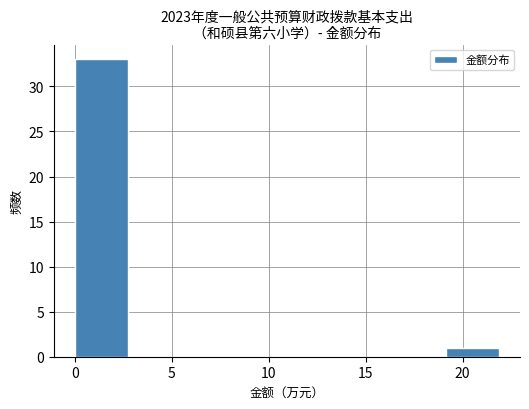

Reading left to right, list every bar in this chart as the range it spans on the x-axis followed by its height. Neither the bar edges nor the heights are printed on the chart, so give them approximately, as read against the axes.

0.0 to 2.5: 33
2.5 to 5.5: 0
5.5 to 8.0: 0
8.0 to 11.0: 0
11.0 to 13.5: 0
13.5 to 16.5: 0
16.5 to 19.0: 0
19.0 to 22.0: 1